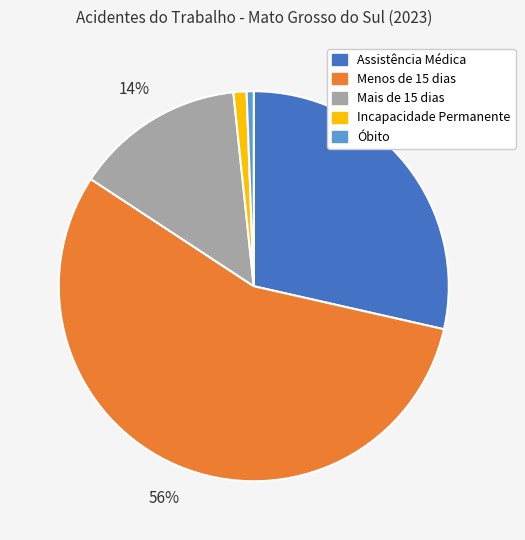

Combined, do Menos de 15 dias and Mais de 15 dias account for over 50%?

Yes